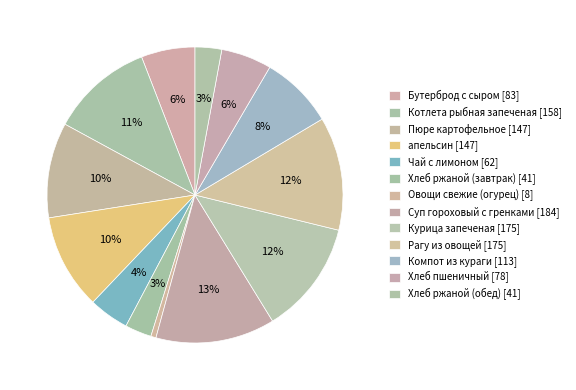

Rank the categories by value from lowest to highest.

Овощи свежие (огурец), Хлеб ржаной (завтрак), Хлеб ржаной (обед), Чай с лимоном, Хлеб пшеничный, Бутерброд с сыром, Компот из кураги, Пюре картофельное, апельсин, Котлета рыбная запеченая, Курица запеченая, Рагу из овощей, Суп гороховый с гренками